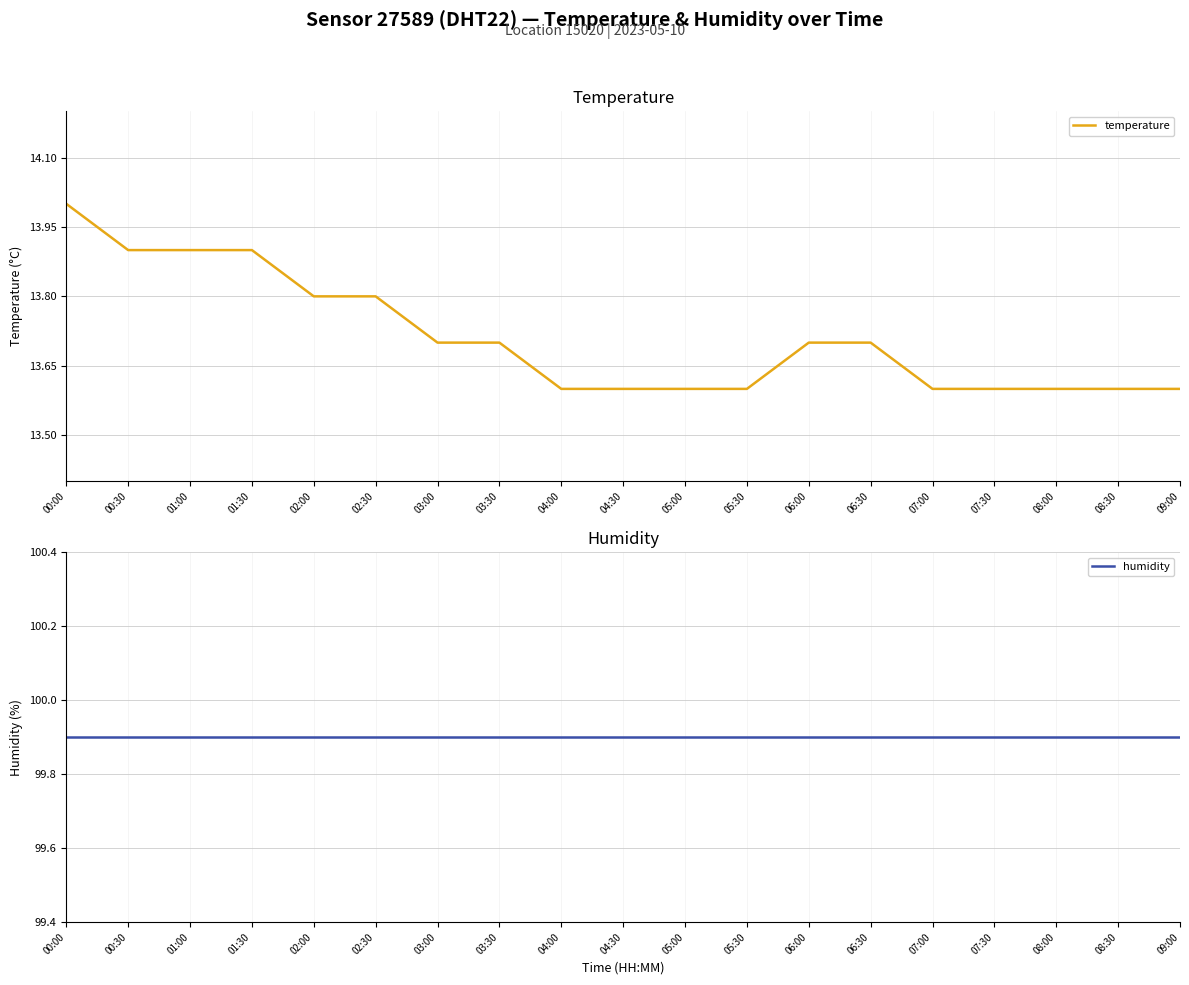

Which series has the widest spread of values?

temperature